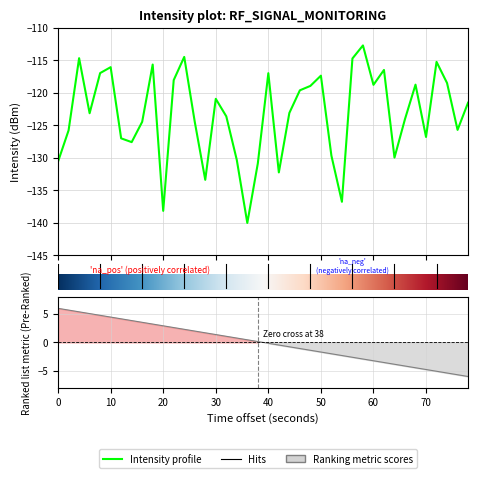

The chart shows a value of -197.7 at 31. True or false?

False